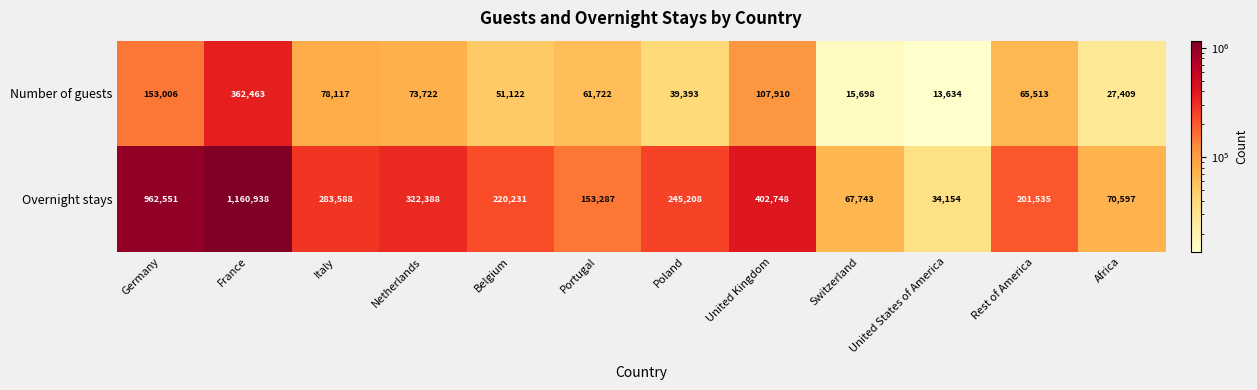

At which category is the sum across all series the highest?

France